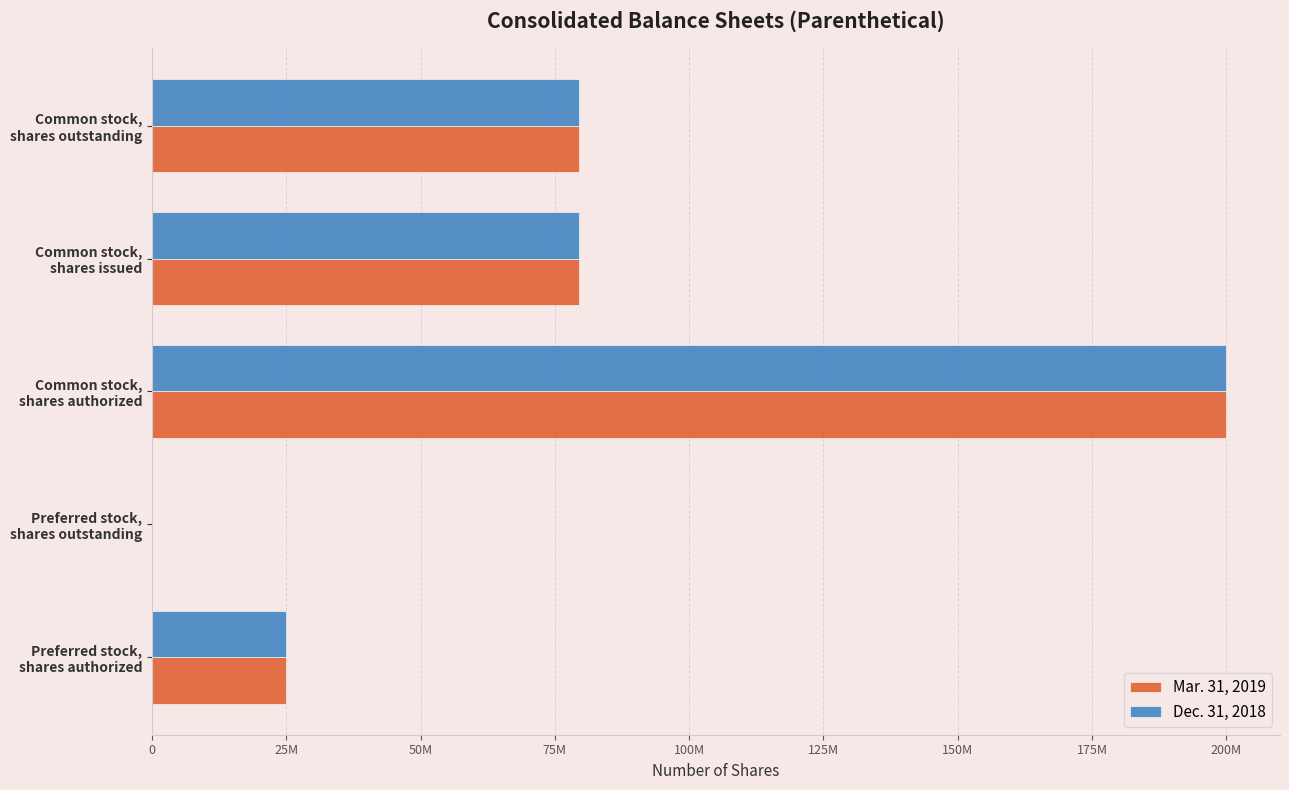

What are all the series names shown in the legend?

Mar. 31, 2019, Dec. 31, 2018